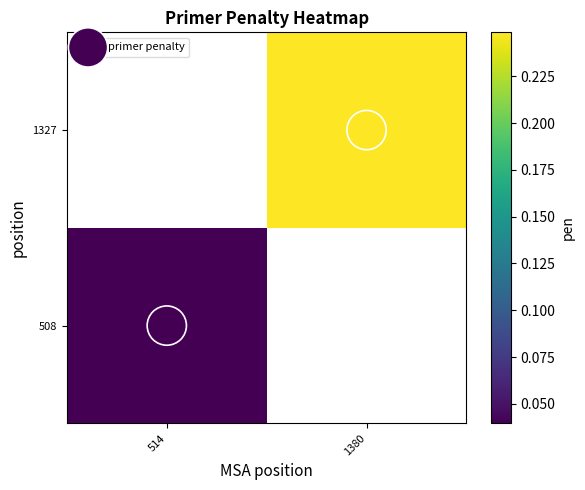

Is it true that 1327 equals 0.4 at 1380?

False